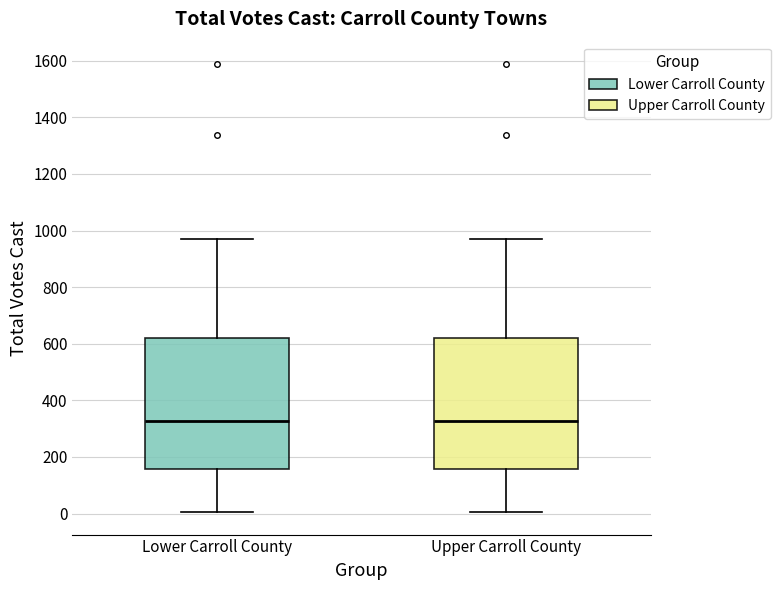

Where does the median line of the box for Upper Carroll County sit on the y-axis? The values are not printed on the chart, so give them approximately, as read against the axis.

320